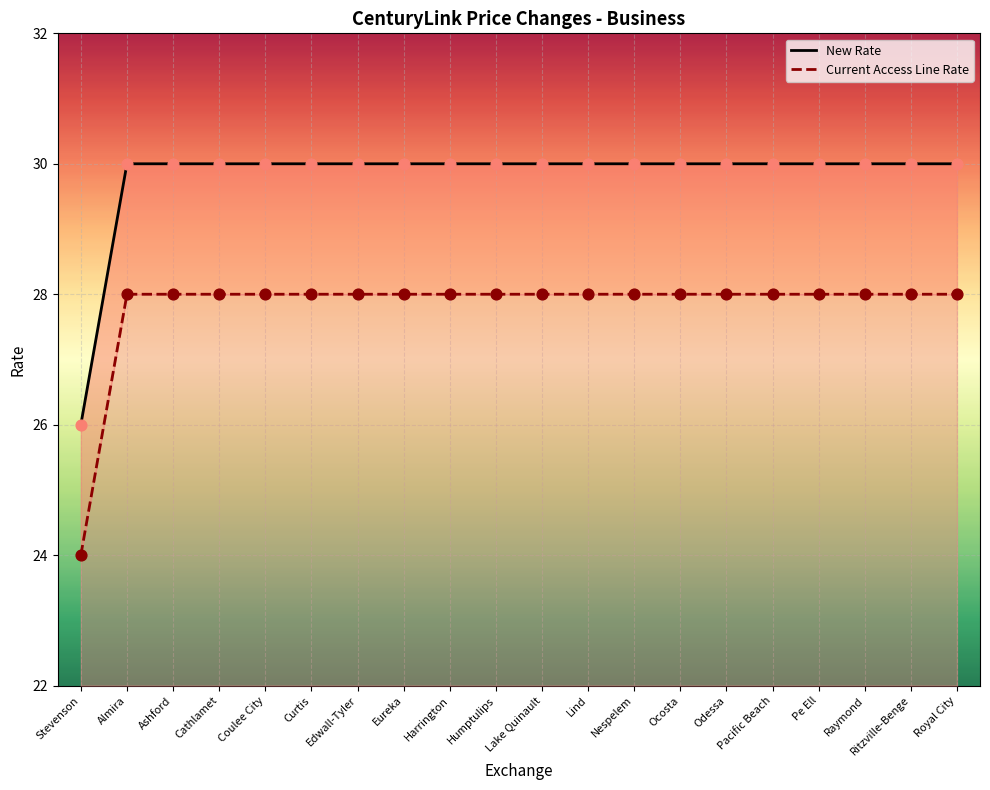

Which series reaches the minimum Y coordinate?

Current Access Line Rate